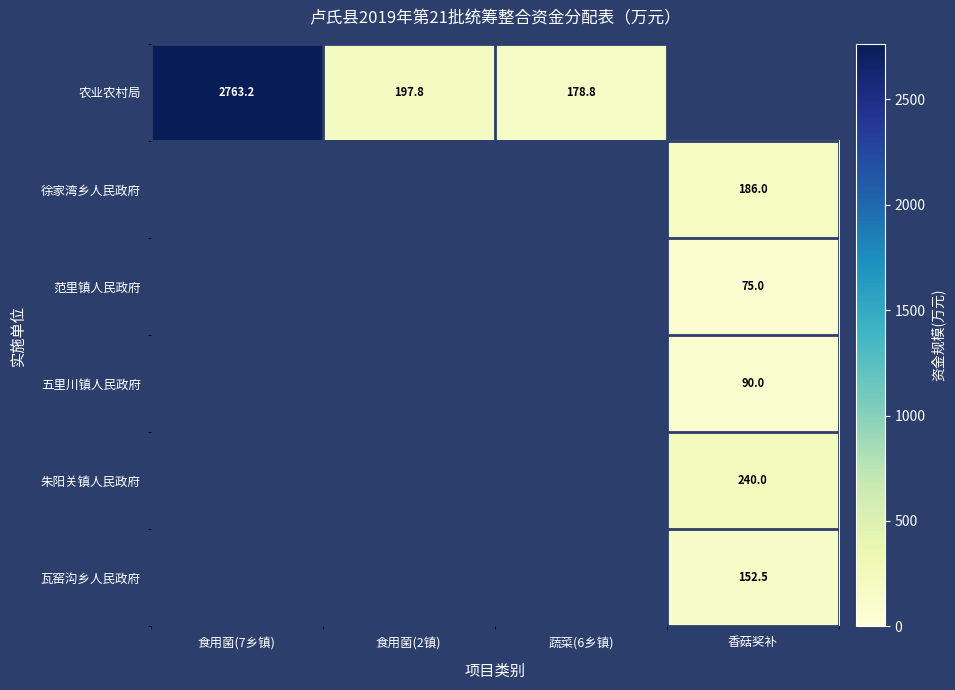

List the series in order of their overall mean, lowest first.

农业农村局, 徐家湾乡人民政府, 范里镇人民政府, 五里川镇人民政府, 朱阳关镇人民政府, 瓦窑沟乡人民政府